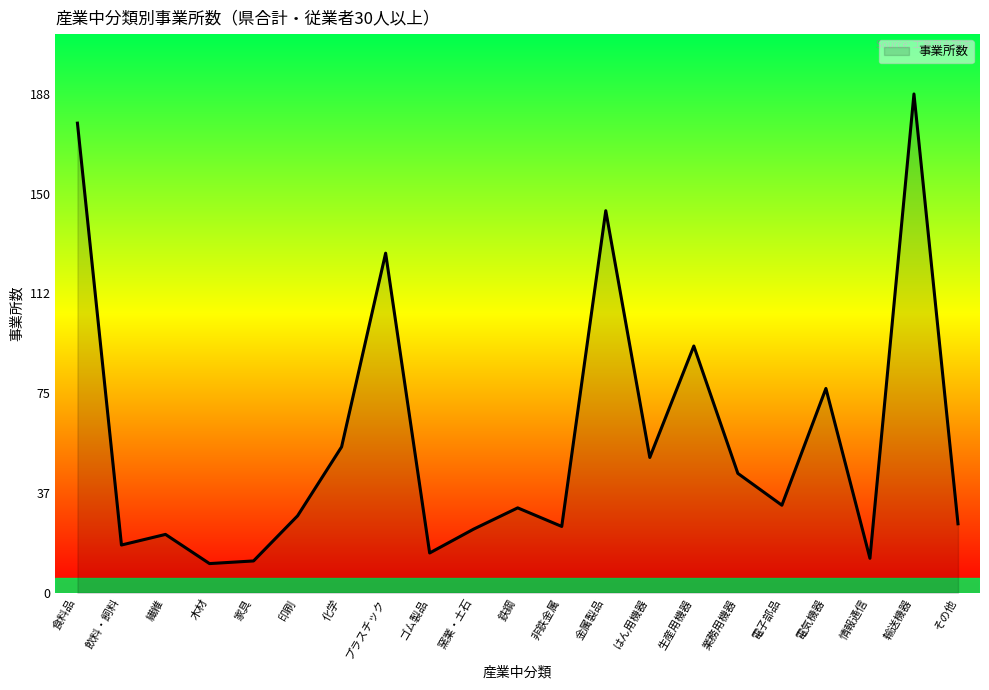

What is the difference between the maximum and second lowest values?

176